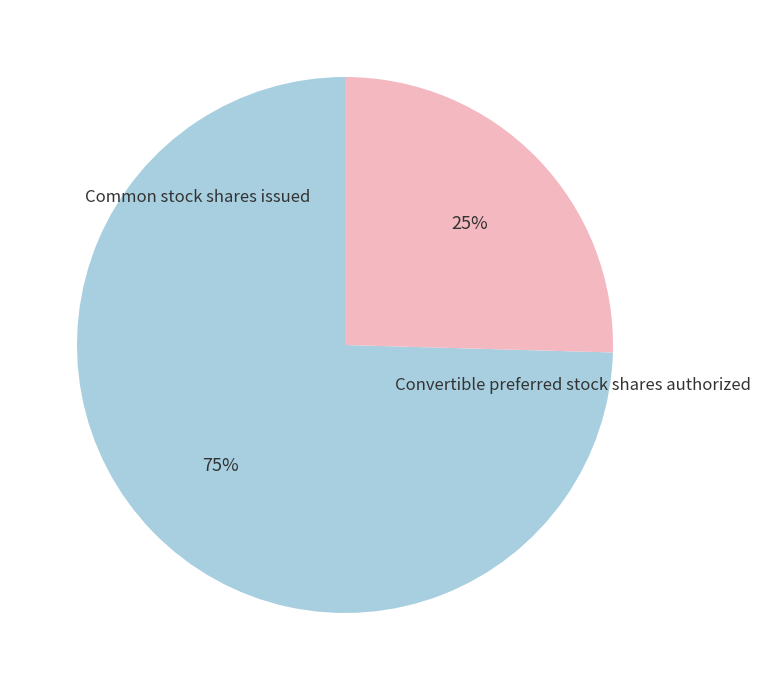

To the nearest percent, what is the average slice percentage?

50%